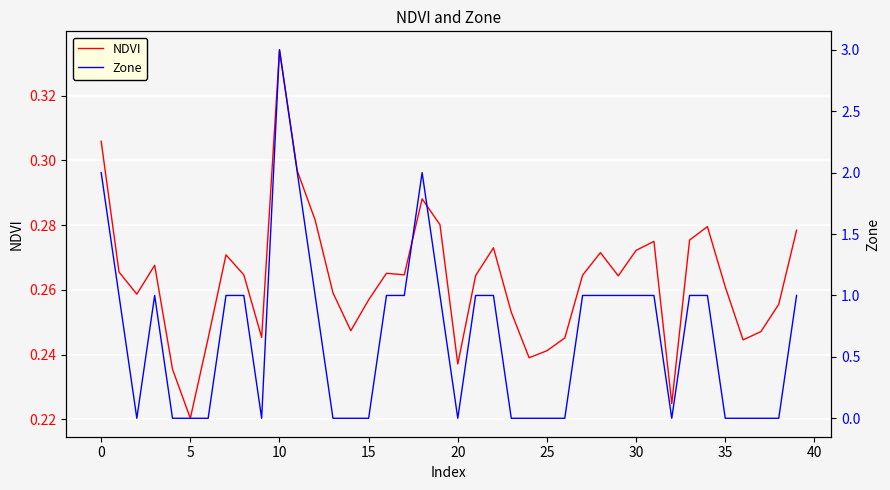

Is the value of Zone at 39 greater than the value of NDVI at 36?

Yes